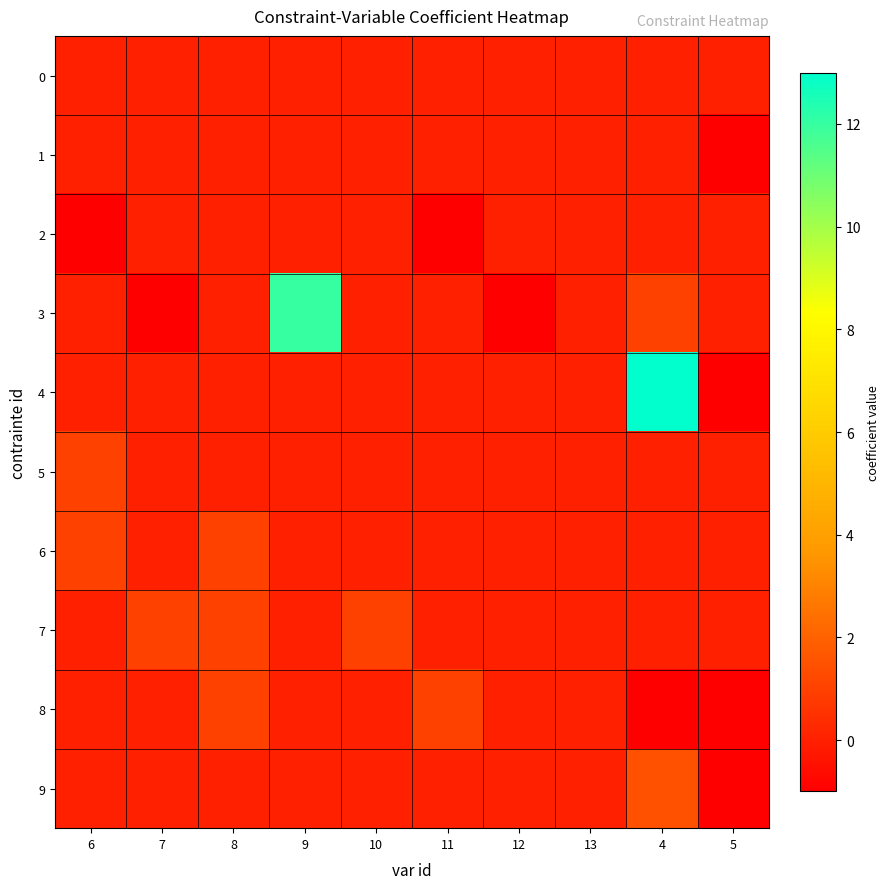

How many distinct data groups are displayed?

10